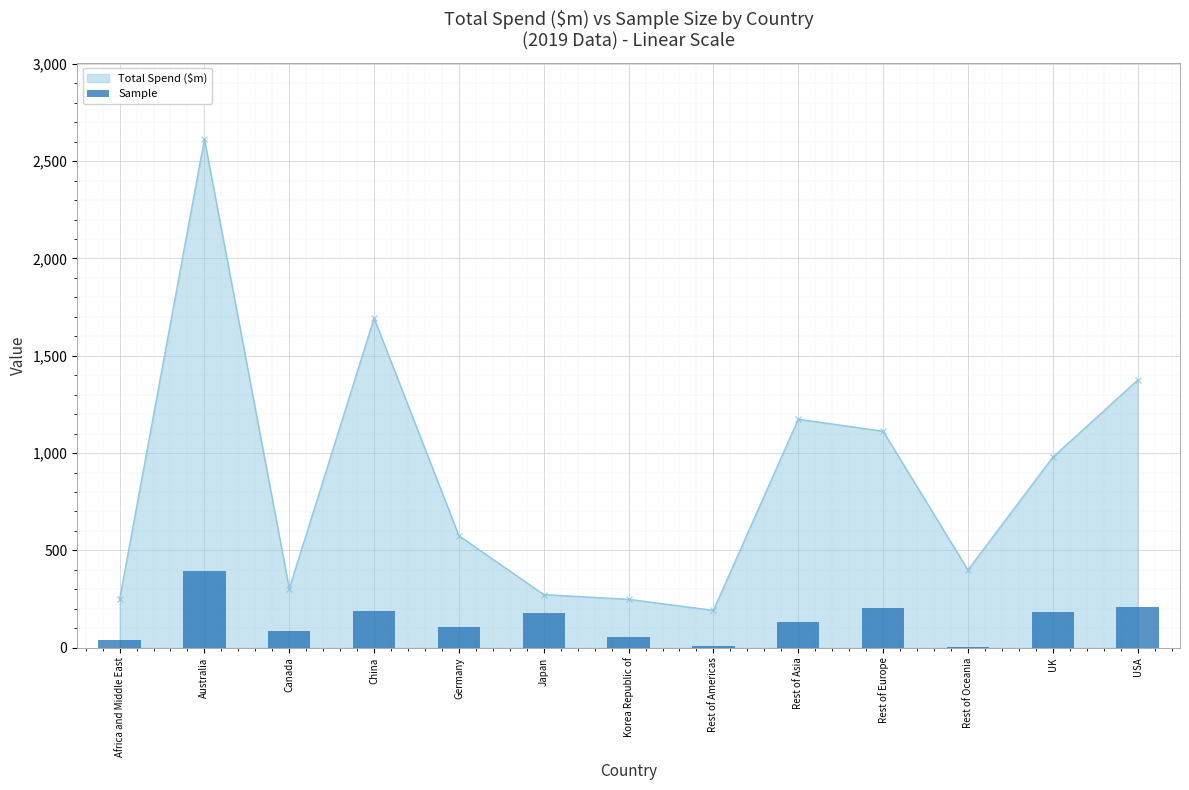

What is the value of the Total Spend ($m) point at the 3rd from the left?

303.5